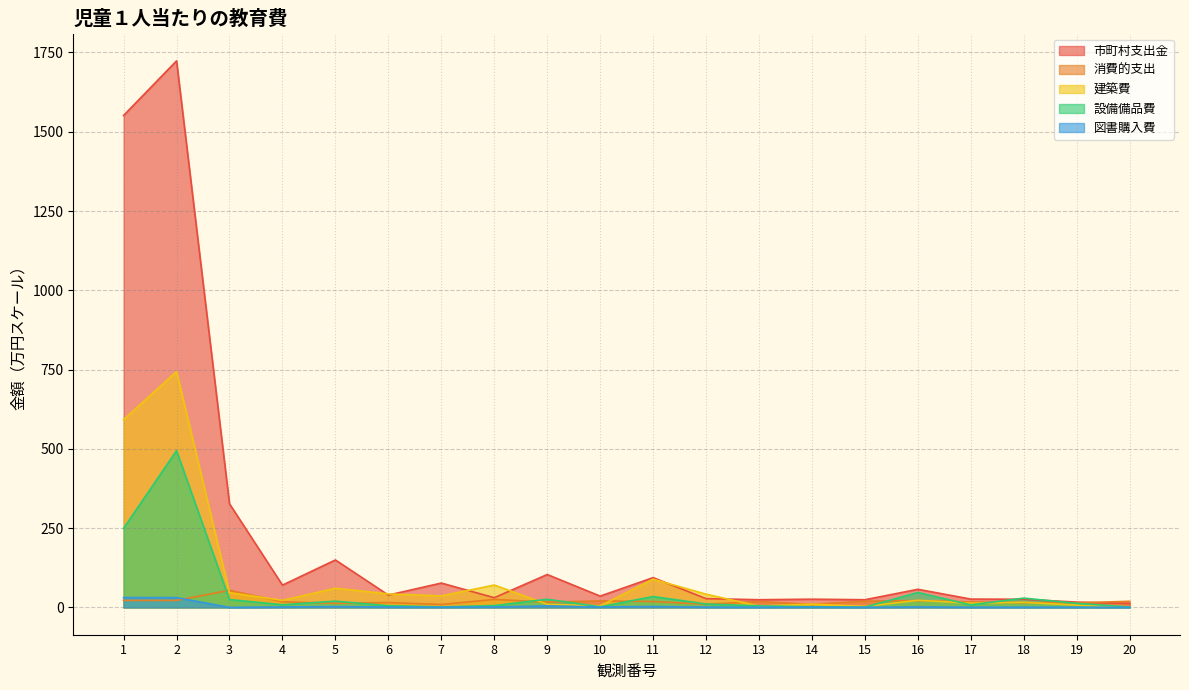

What is the approximate value of 建築費 at 10?

4.8